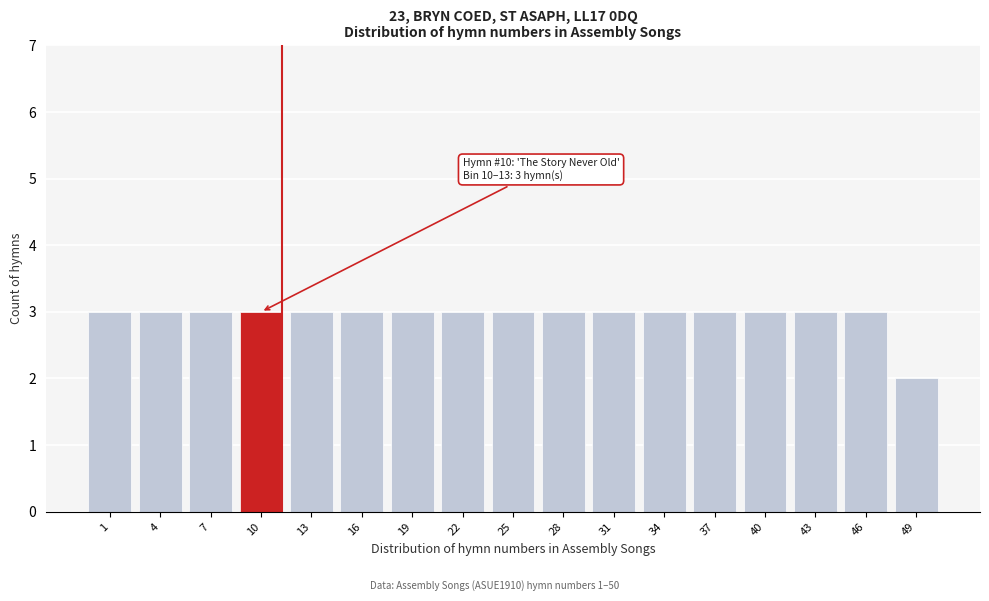

Reading right to left, list all the values displayed in this chart.

2	3	3	3	3	3	3	3	3	3	3	3	3	3	3	3	3